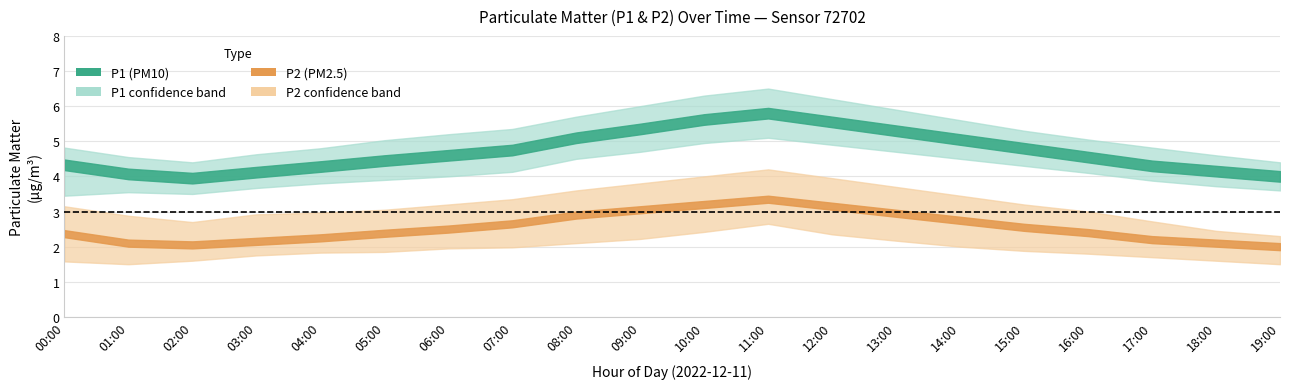

At 02:00, list the series in order from largest to smallest.

P1_upper, P1_mean, P1_lower, P2_upper, P2_mean, P2_lower